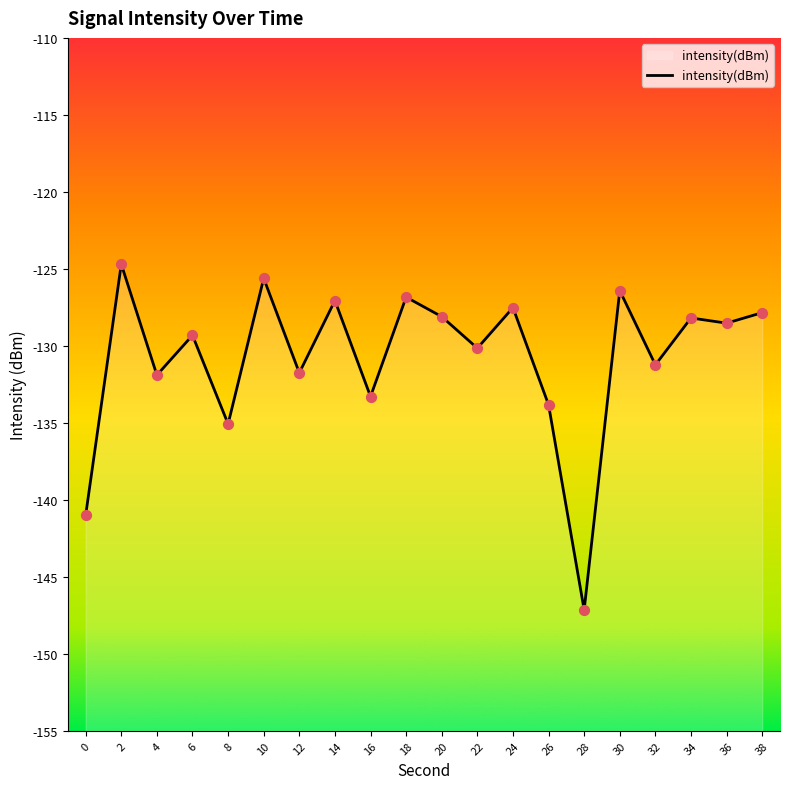

Which has a higher value, 36 or 8?

36